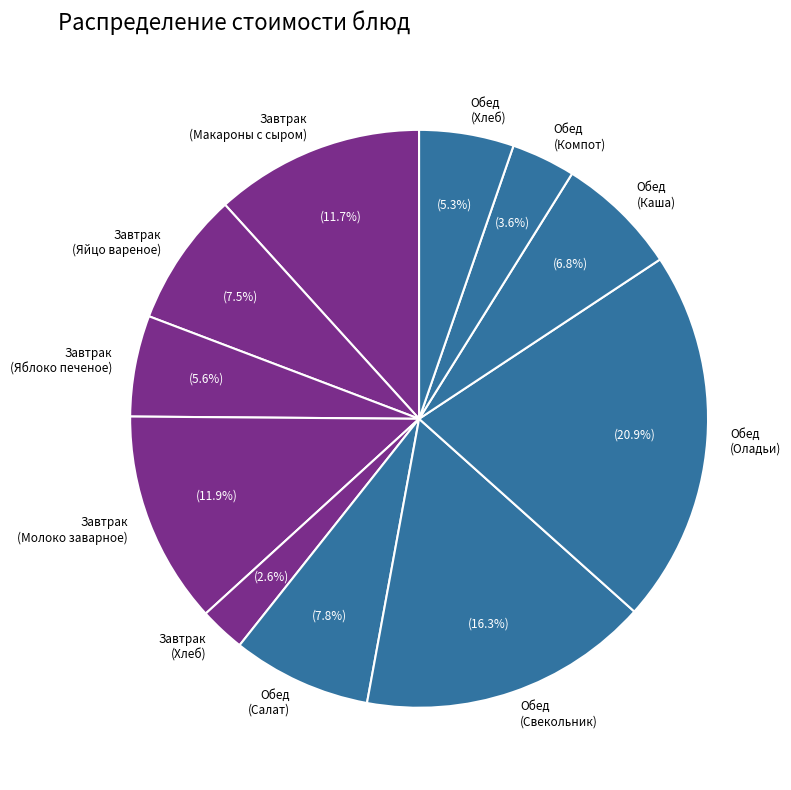

To the nearest percent, what is the average slice percentage?

9%